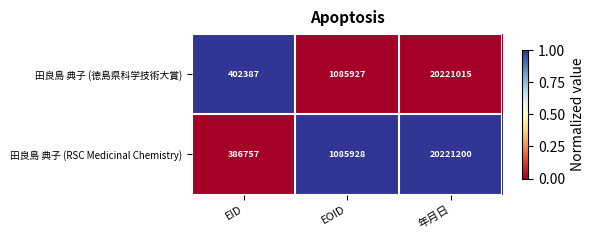

The value of 田良島 典子 (徳島県科学技術大賞) at 年月日 is 13989384. True or false?

False